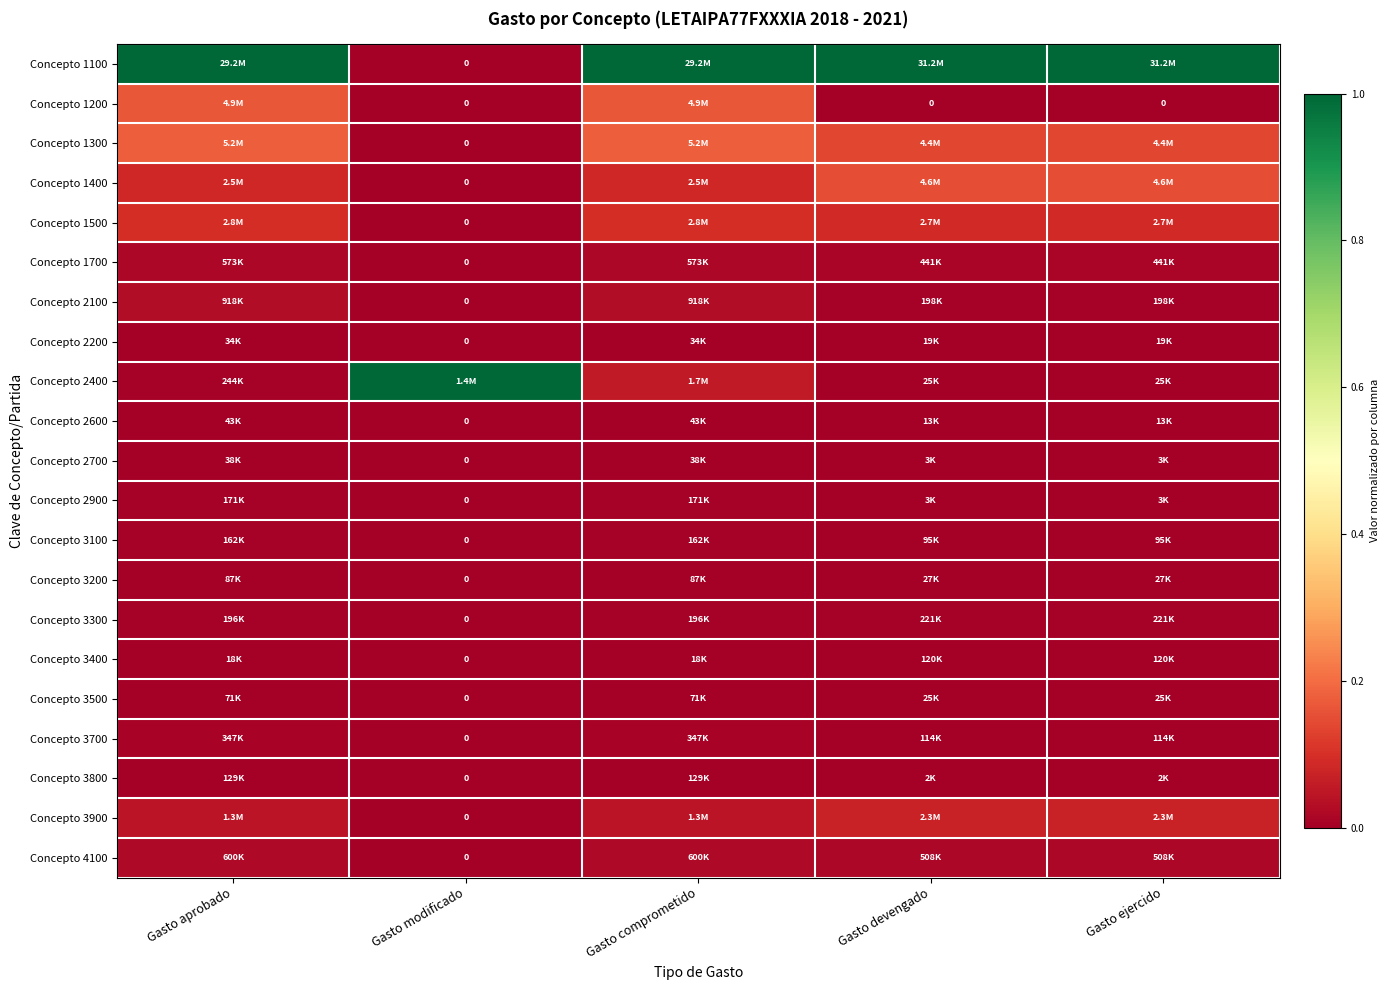

Rank the series by their maximum value, from highest to lowest.

Concepto 1100, Concepto 2400, Concepto 1300, Concepto 1200, Concepto 1400, Concepto 1500, Concepto 3900, Concepto 2100, Concepto 4100, Concepto 1700, Concepto 3700, Concepto 3300, Concepto 2900, Concepto 3100, Concepto 3400, Concepto 3800, Concepto 3200, Concepto 3500, Concepto 2600, Concepto 2700, Concepto 2200